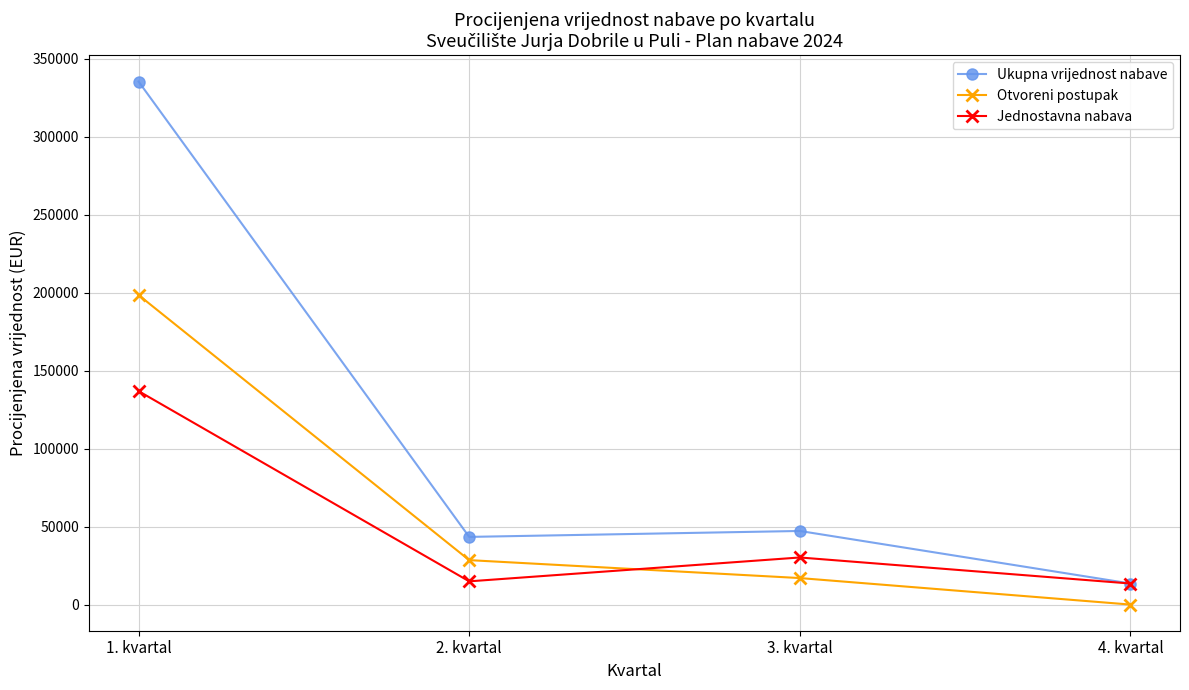

The value of Ukupna vrijednost nabave at 4. kvartal is 13500. True or false?

True